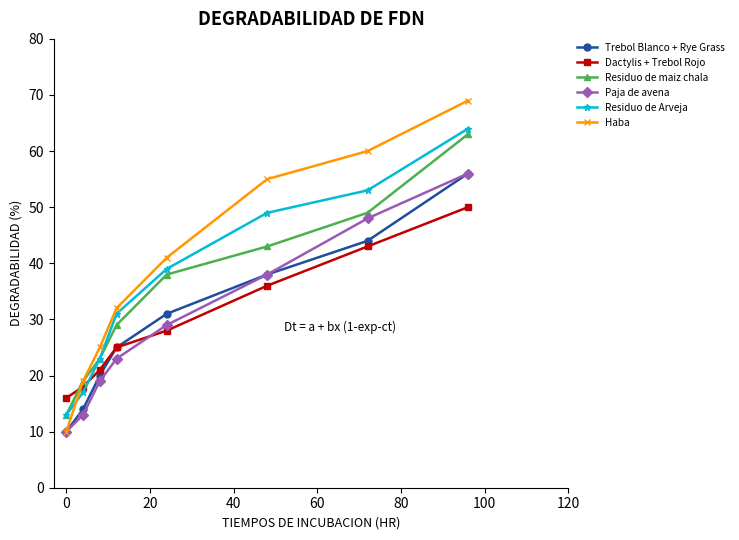

Which series has the widest spread of values?

Haba